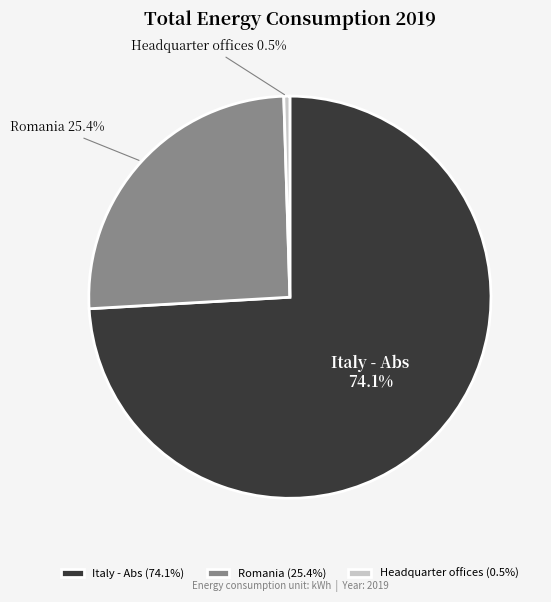

To the nearest percent, what is the average slice percentage?

33%